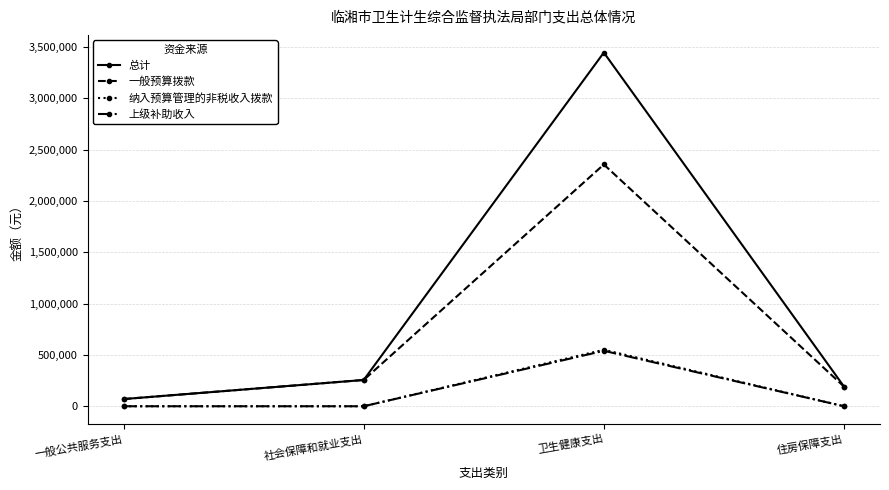

Reading left to right, extract all data points from this chart.

总计: 70000.0	255862.9	3444595.9	191897.2
一般预算拨款: 70000.0	255862.9	2354595.9	191897.2
纳入预算管理的非税收入拨款: 0.0	0.0	550000.0	0.0
上级补助收入: 0.0	0.0	540000.0	0.0